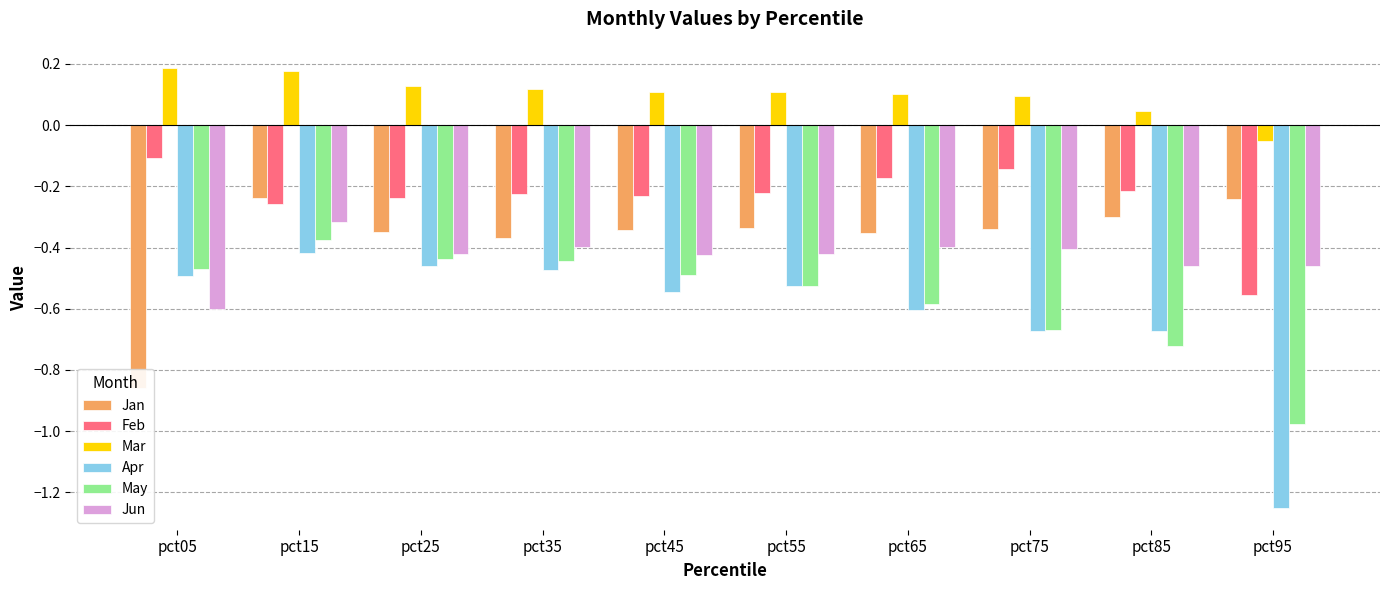

What is the difference between the highest and lowest values at pct45?

0.7